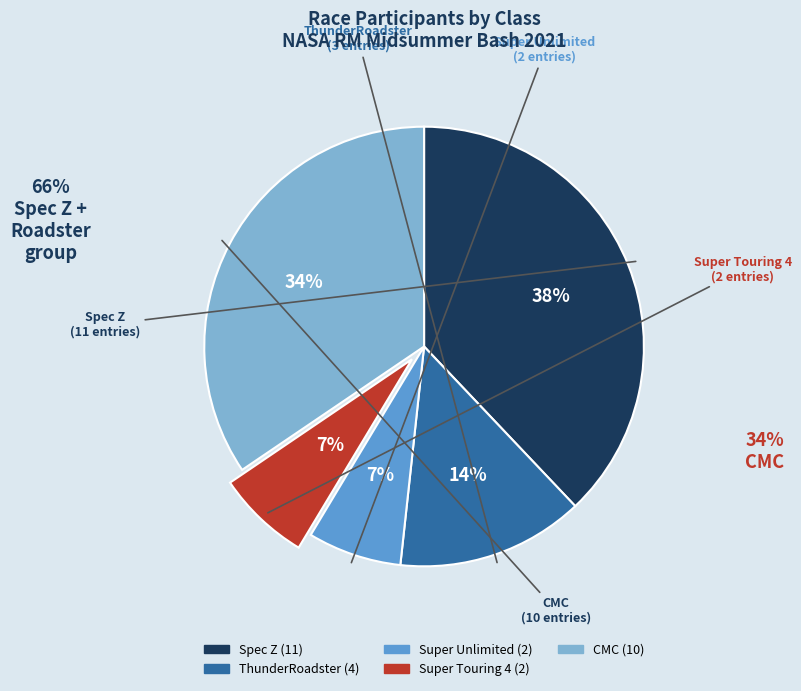

Count the number of slices in the pie.

5